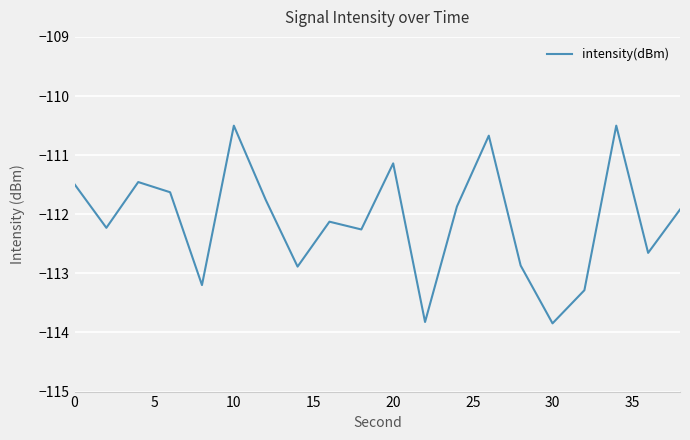

What is the smallest value displayed?

-113.8